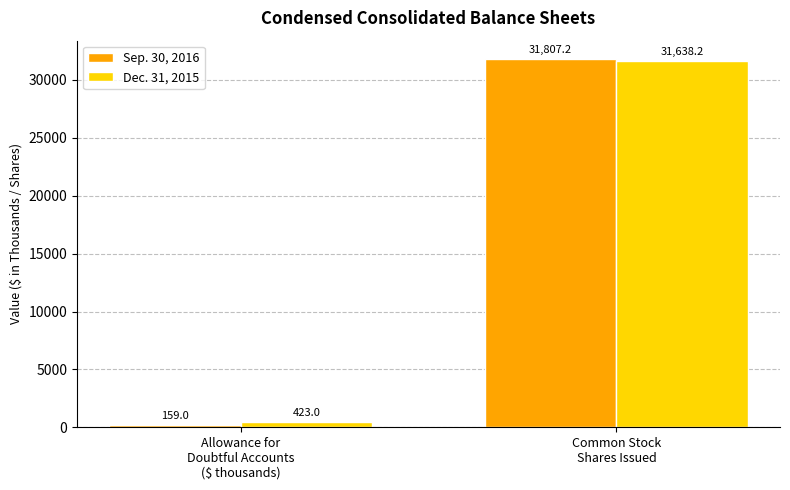

Reading left to right, list all the values displayed in this chart.

Sep. 30, 2016: Allowance for
Doubtful Accounts
($ thousands)=159.0	Common Stock
Shares Issued=31807.2
Dec. 31, 2015: Allowance for
Doubtful Accounts
($ thousands)=423.0	Common Stock
Shares Issued=31638.2